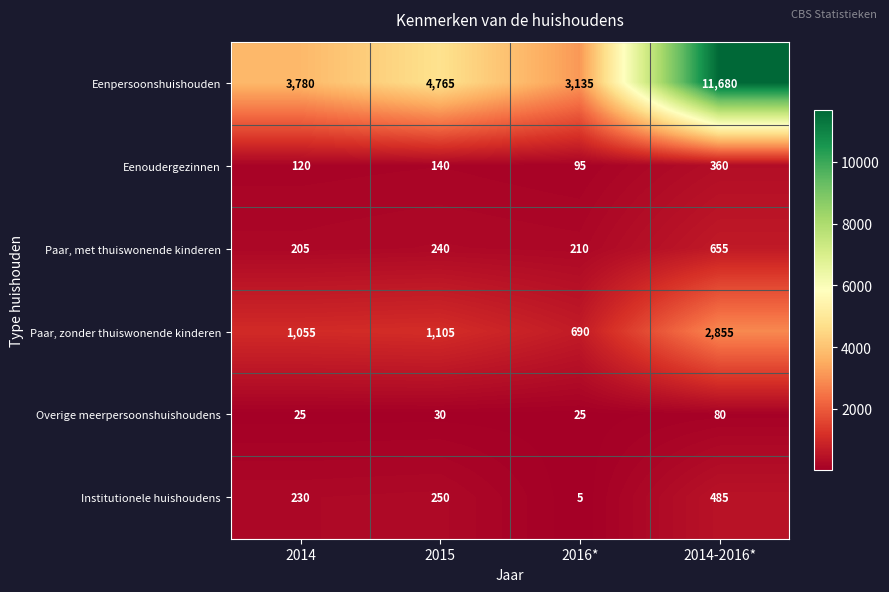

What is the spread (max minus min) of values at 2014-2016*?

11600